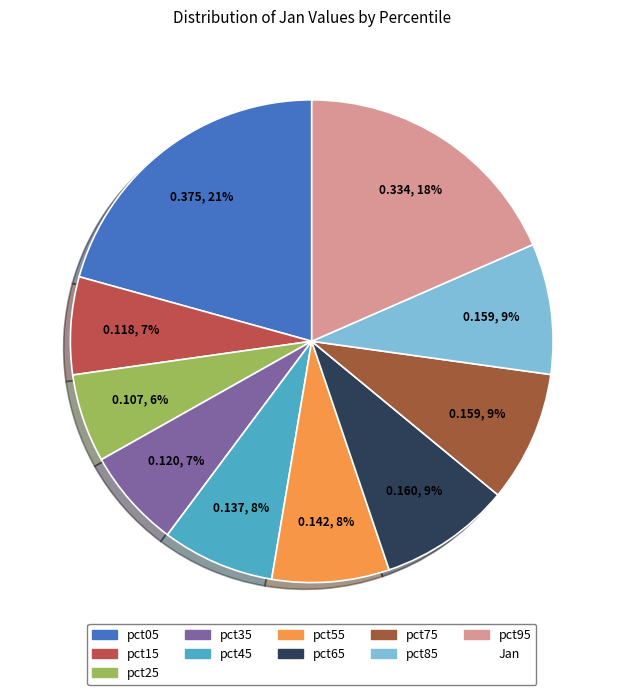

How many segments does this pie chart have?

10